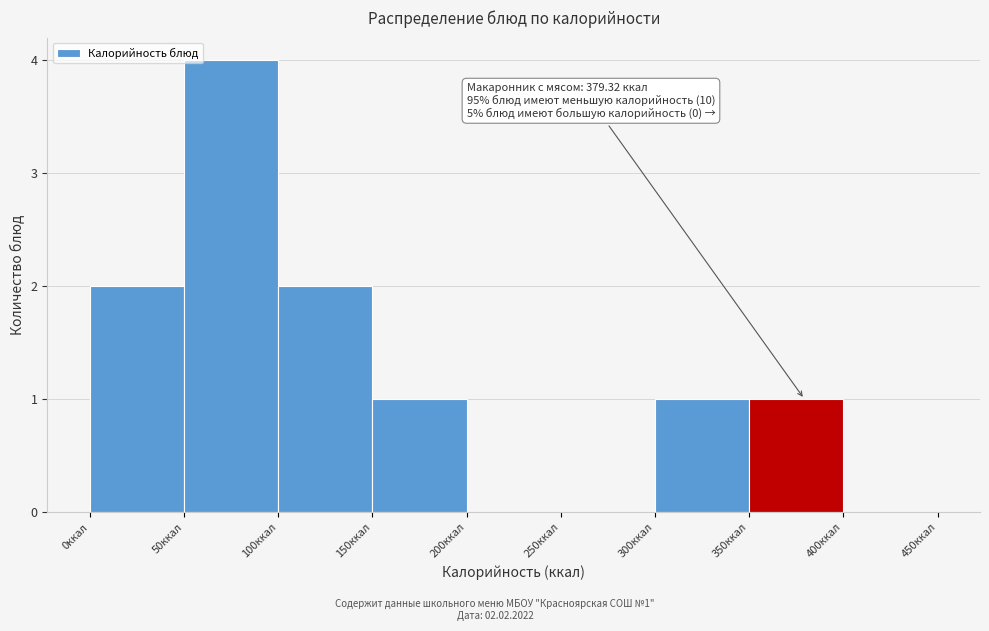

Over which range of the x-axis is the bar tallest?

50 to 100